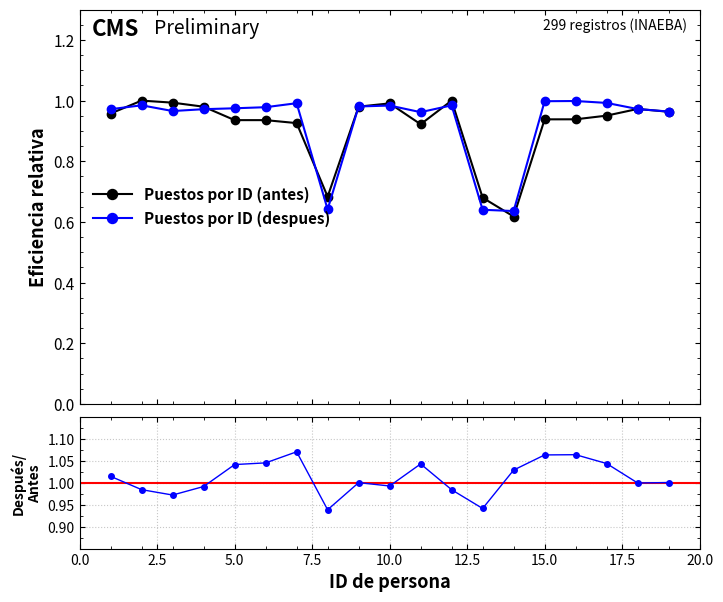

True or false: Puestos por ID (despues) has more than 0 points higher than both neighbors.

True